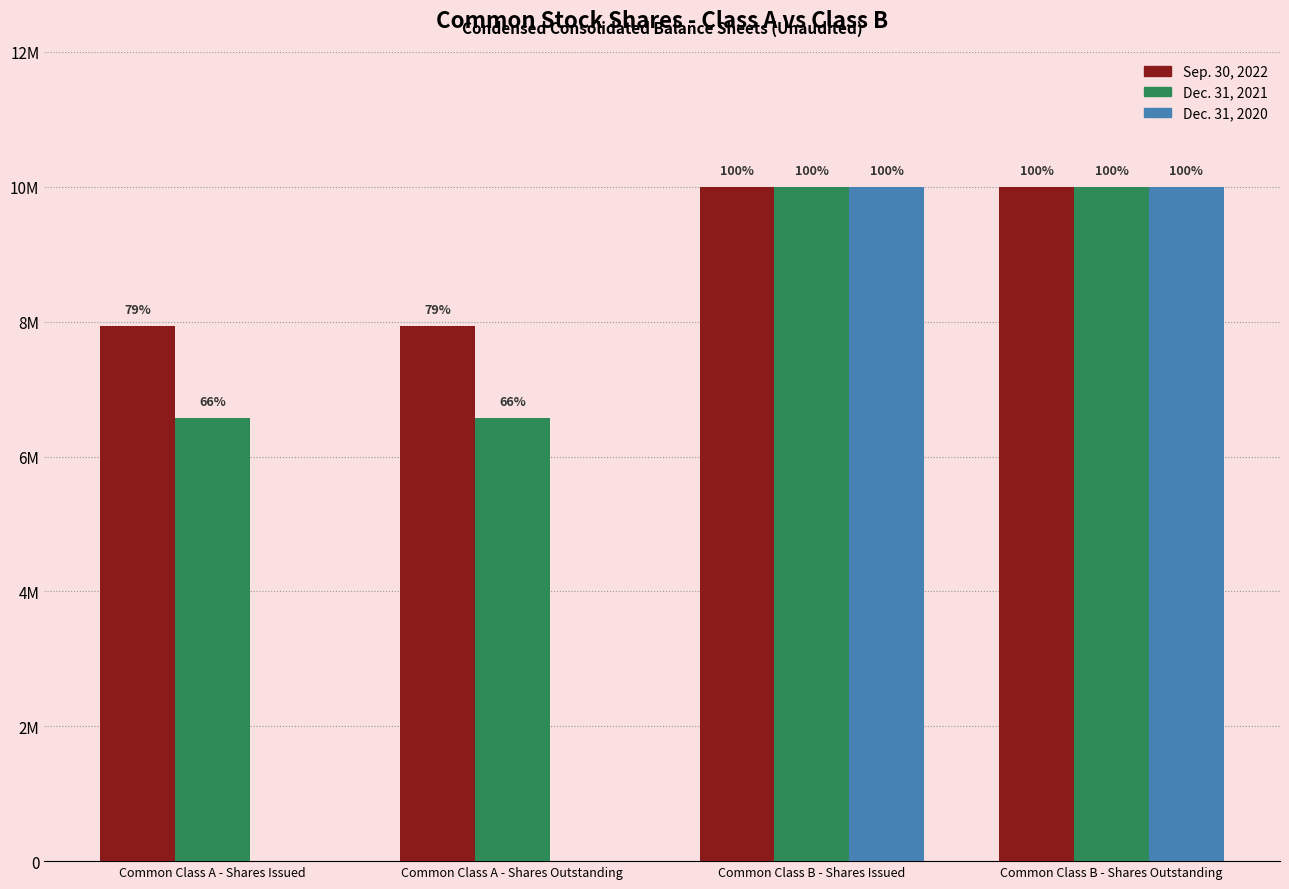

The Dec. 31, 2020 series shows 0 at Common Class A - Shares Outstanding. True or false?

True